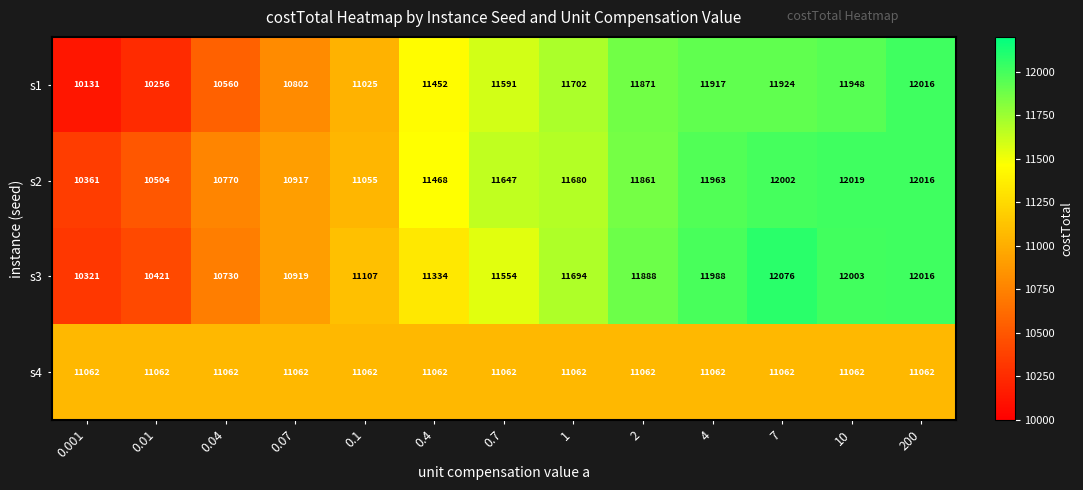

Is it true that s2 equals 19015 at 0.1?

False